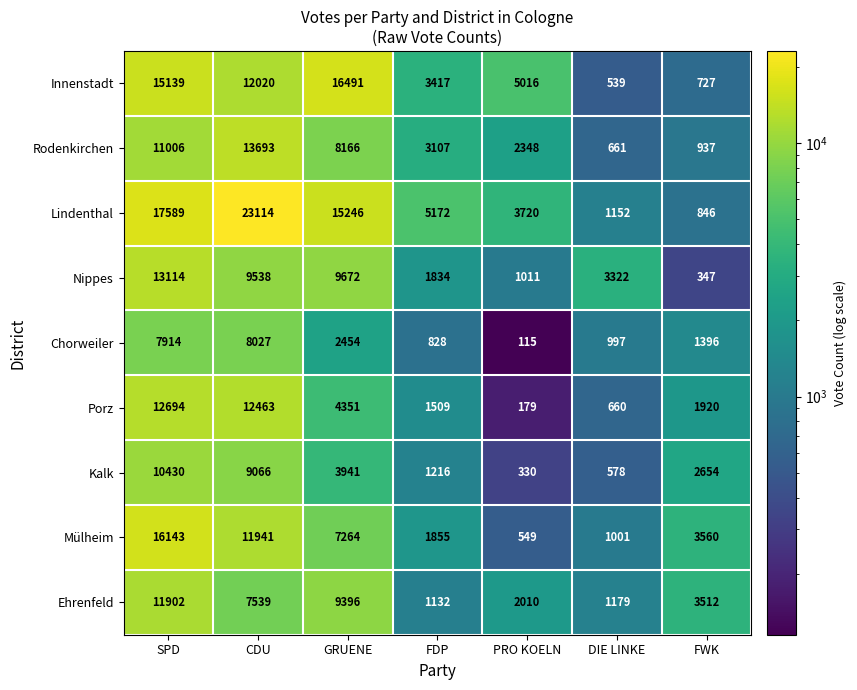

The Chorweiler series shows 1396 at FWK. True or false?

True